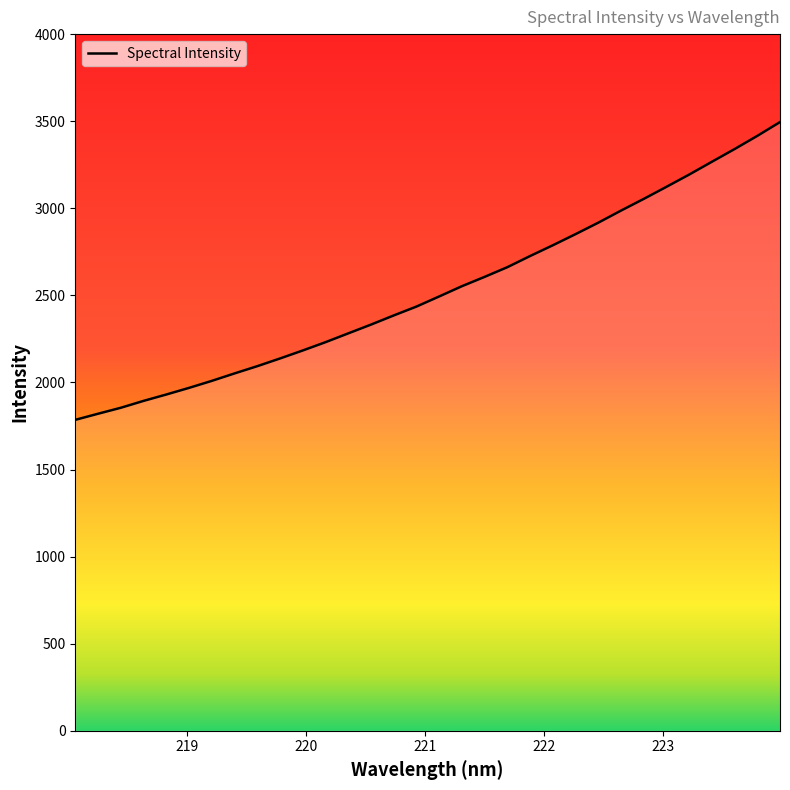

What is the smallest value displayed?

1785.2